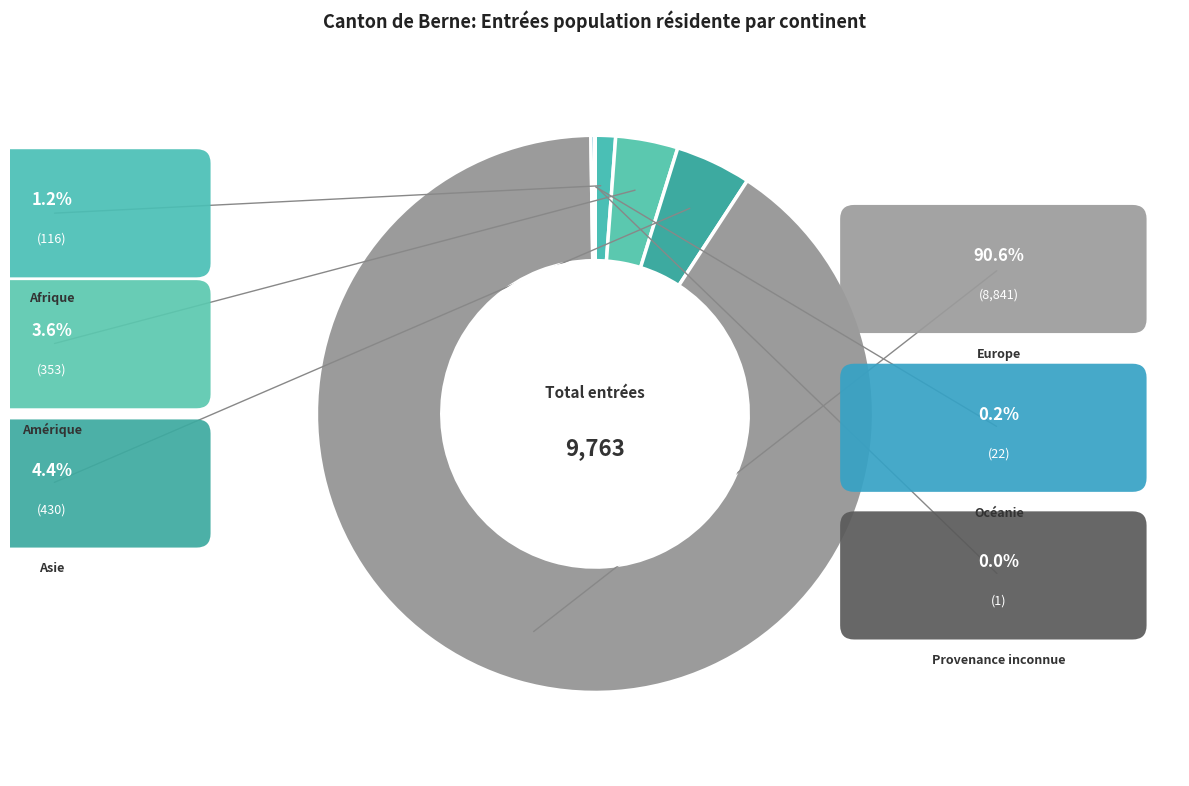

What is the largest slice in the pie chart?

Europe